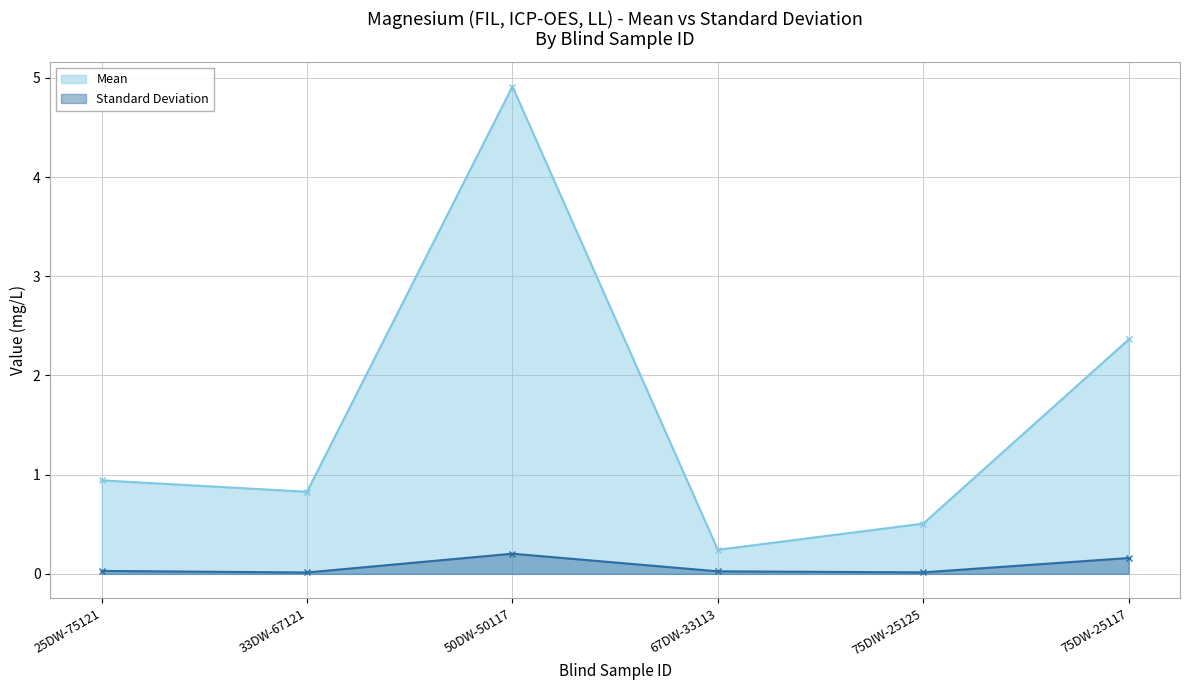

At 50DW-50117, list the series in order from largest to smallest.

Mean, Standard Deviation